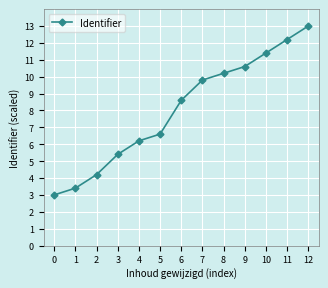

What is the approximate value at 2?

4.2